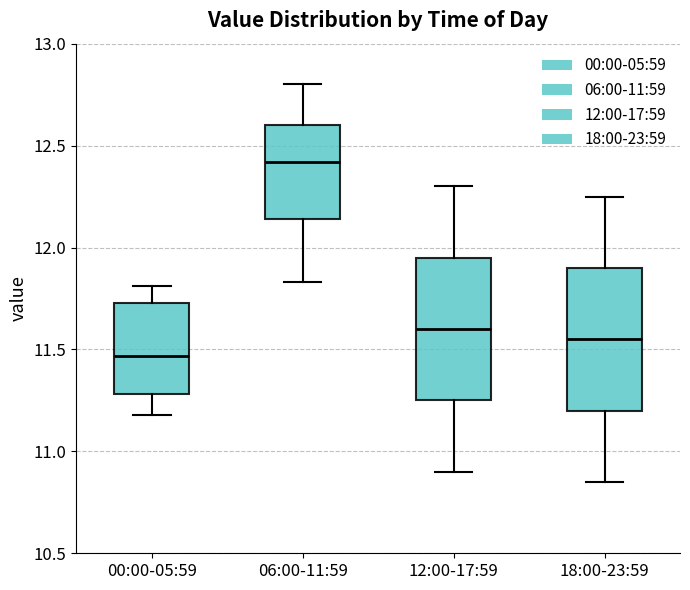

Which box's median line is the lowest?

00:00-05:59